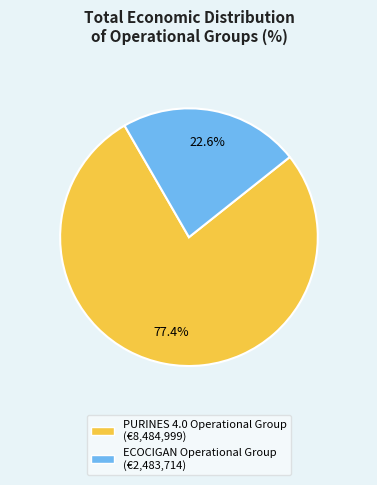

Which category has the smallest portion of the pie?

ECOCIGAN Operational Group